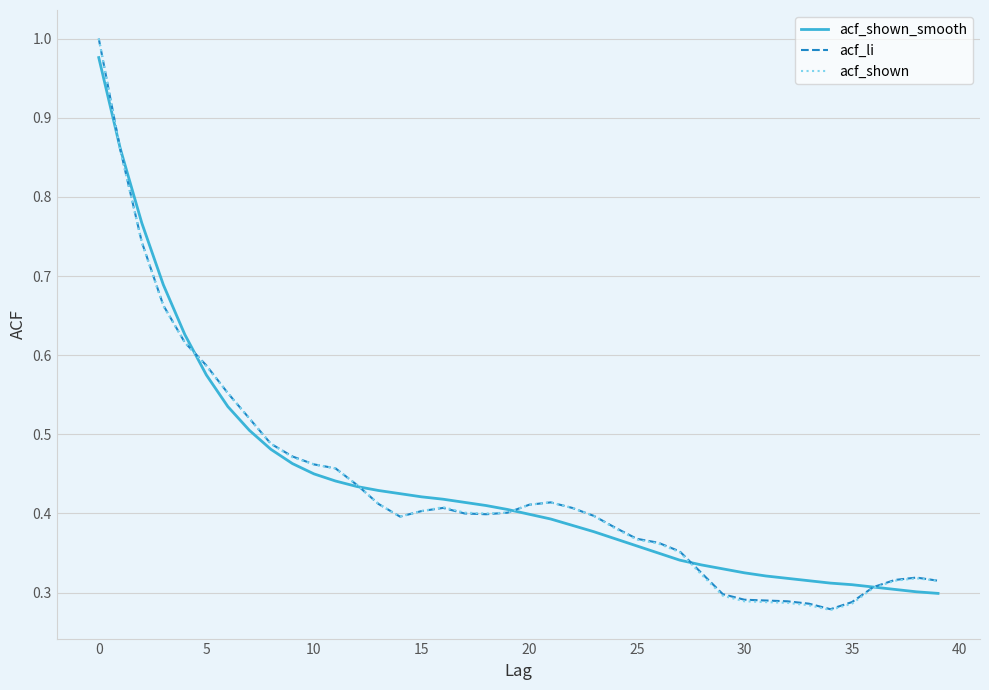

Which series has the largest range (max minus min)?

acf_shown